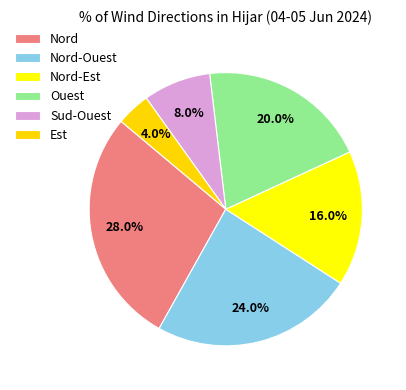

Between Est and Nord-Est, which is larger?

Nord-Est